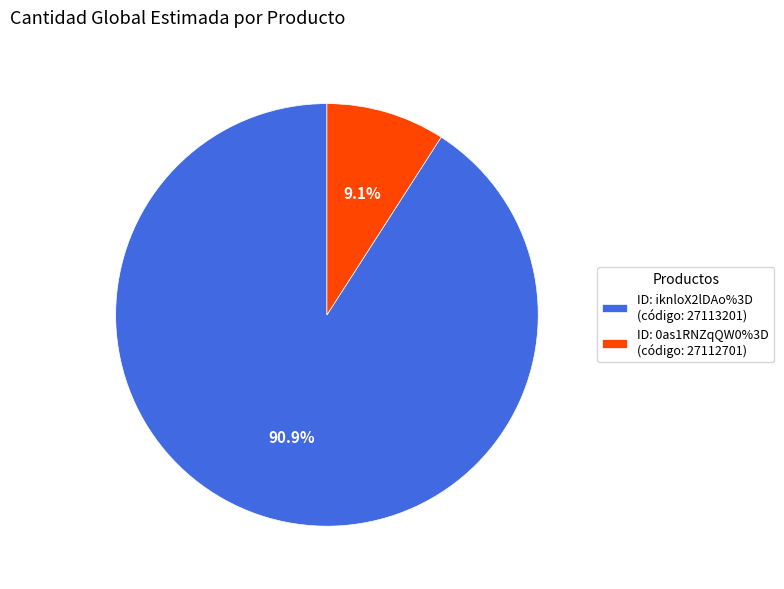

What is the ratio of the value at ID: iknloX2lDAo%3D (código: 27113201) to the value at ID: 0as1RNZqQW0%3D (código: 27112701)?

10.0